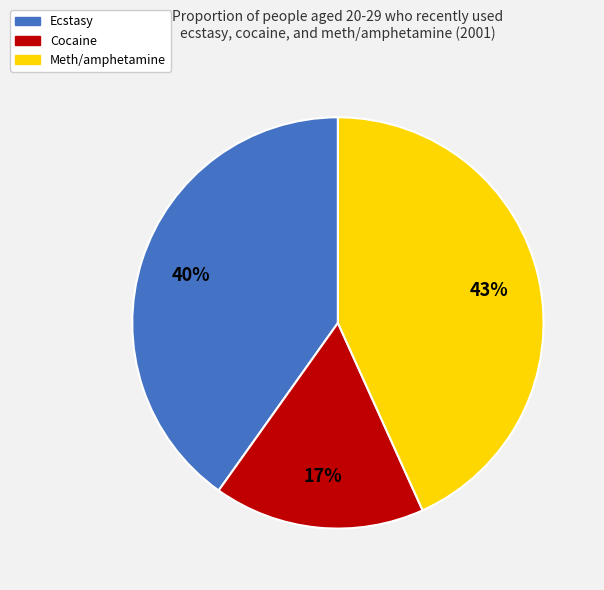

To the nearest percent, what is the average slice percentage?

33%